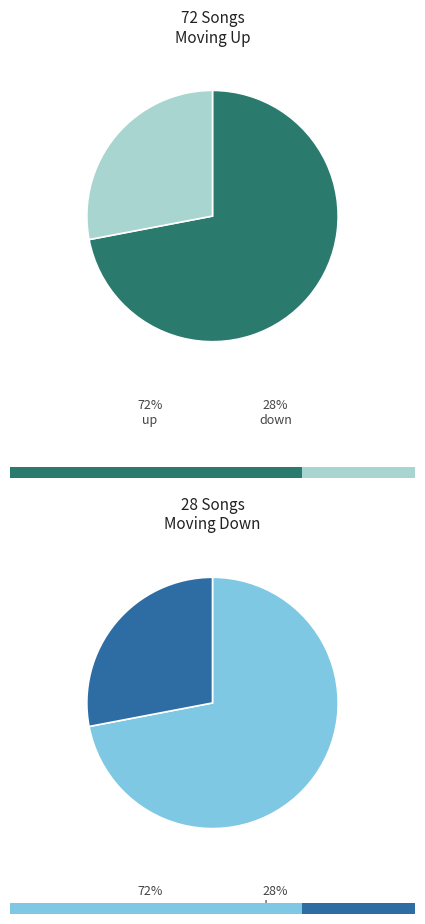

What is the majority slice?

up